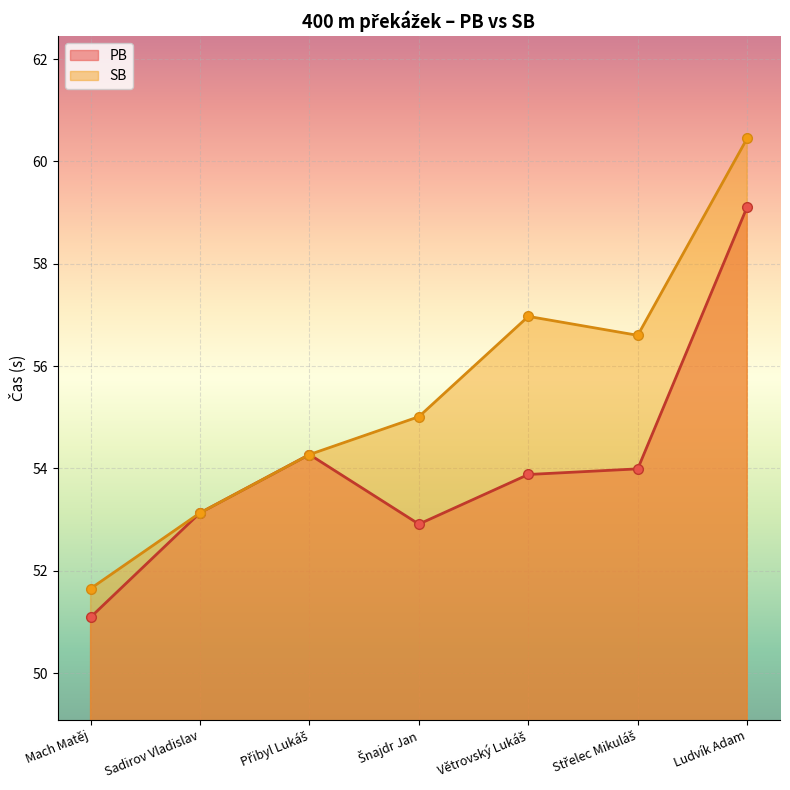

The PB series shows 53.1 at Sadirov Vladislav. True or false?

True